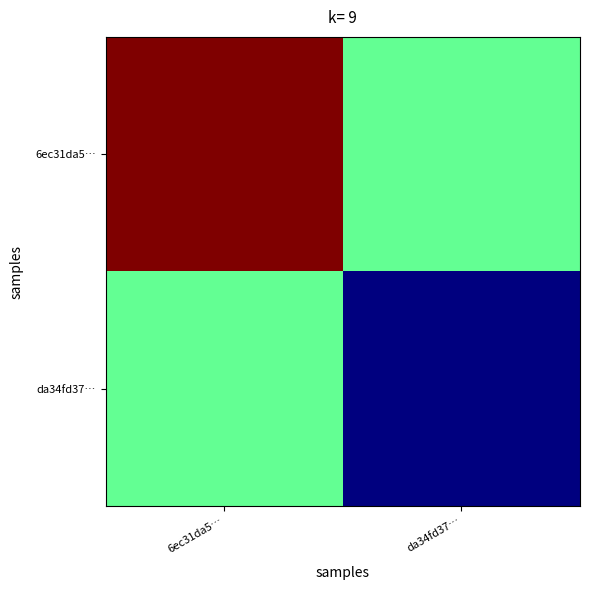

At which category does the chart reach its peak across all series?

6ec31da5…